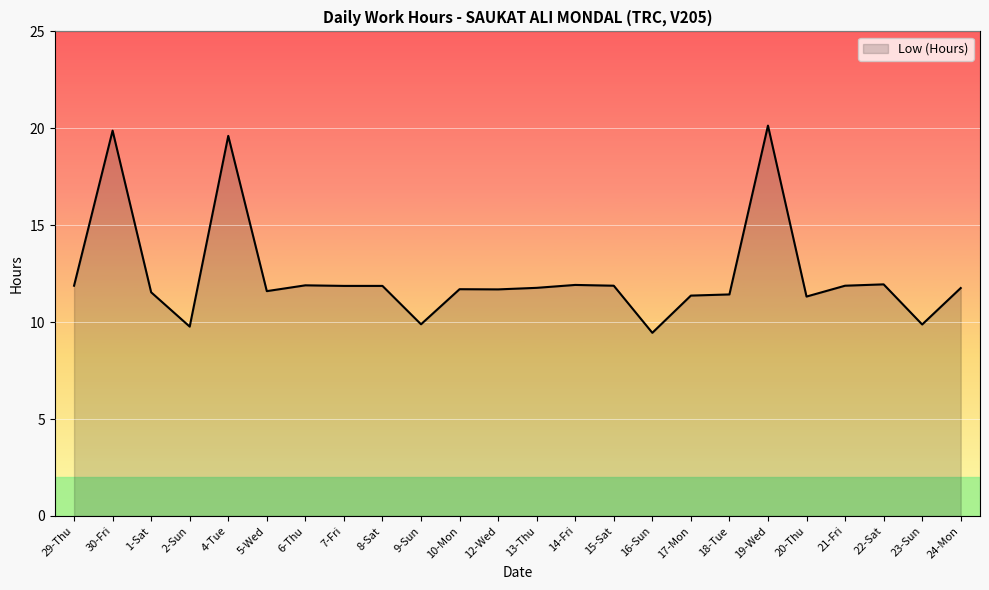

What is the difference between the second highest and minimum values?

10.4